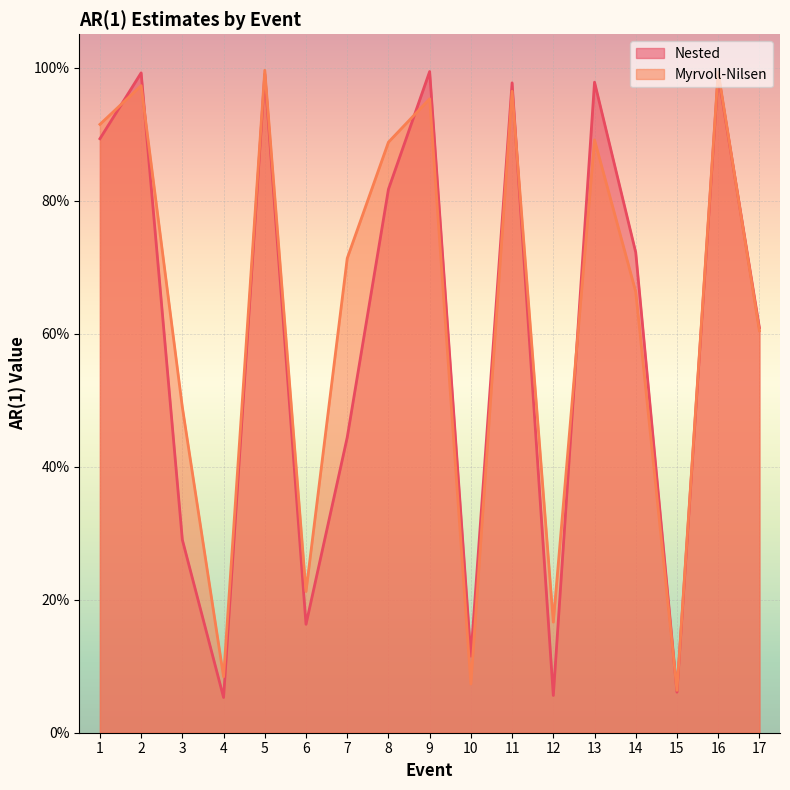

Reading left to right, list all the values displayed in this chart.

Nested: 0.9	1.0	0.3	0.1	1.0	0.2	0.4	0.8	1.0	0.1	1.0	0.1	1.0	0.7	0.1	1.0	0.6
Myrvoll-Nilsen: 0.9	1.0	0.5	0.1	1.0	0.2	0.7	0.9	1.0	0.1	1.0	0.2	0.9	0.7	0.1	1.0	0.6